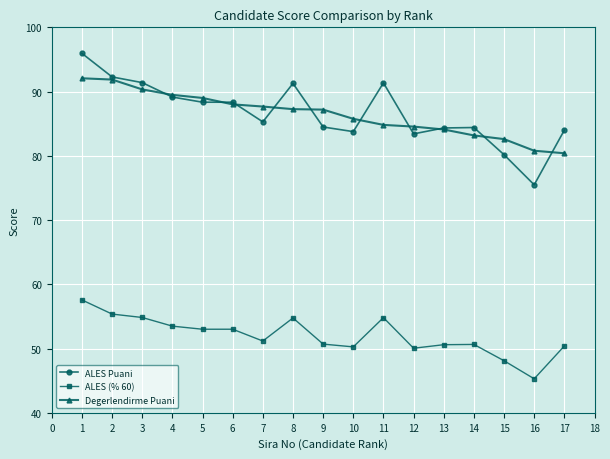

What is the approximate value of ALES Puani at 5?

88.3